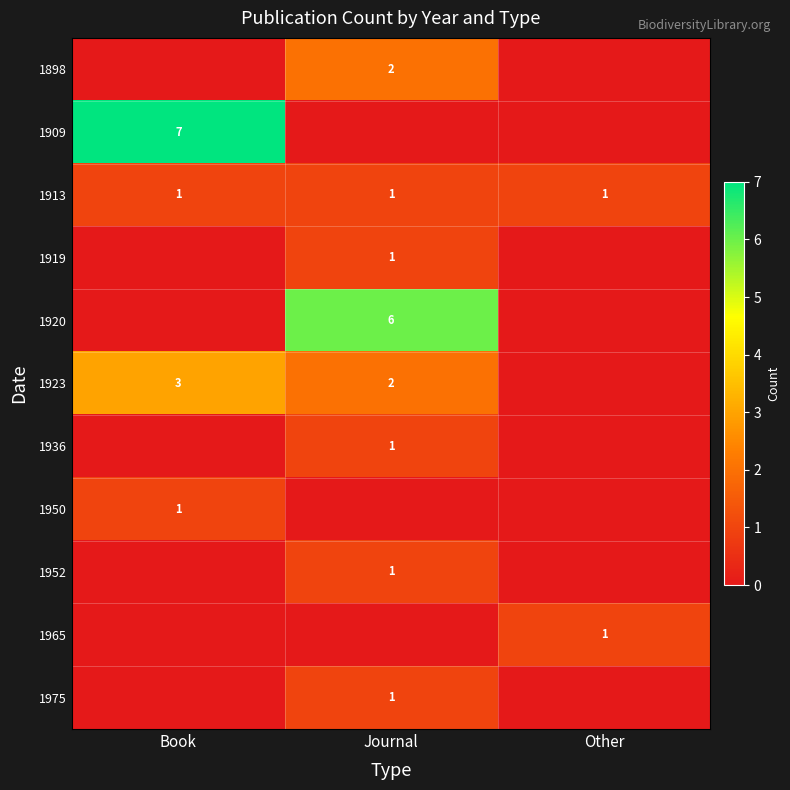

The 1923 series shows 3 at Book. True or false?

True